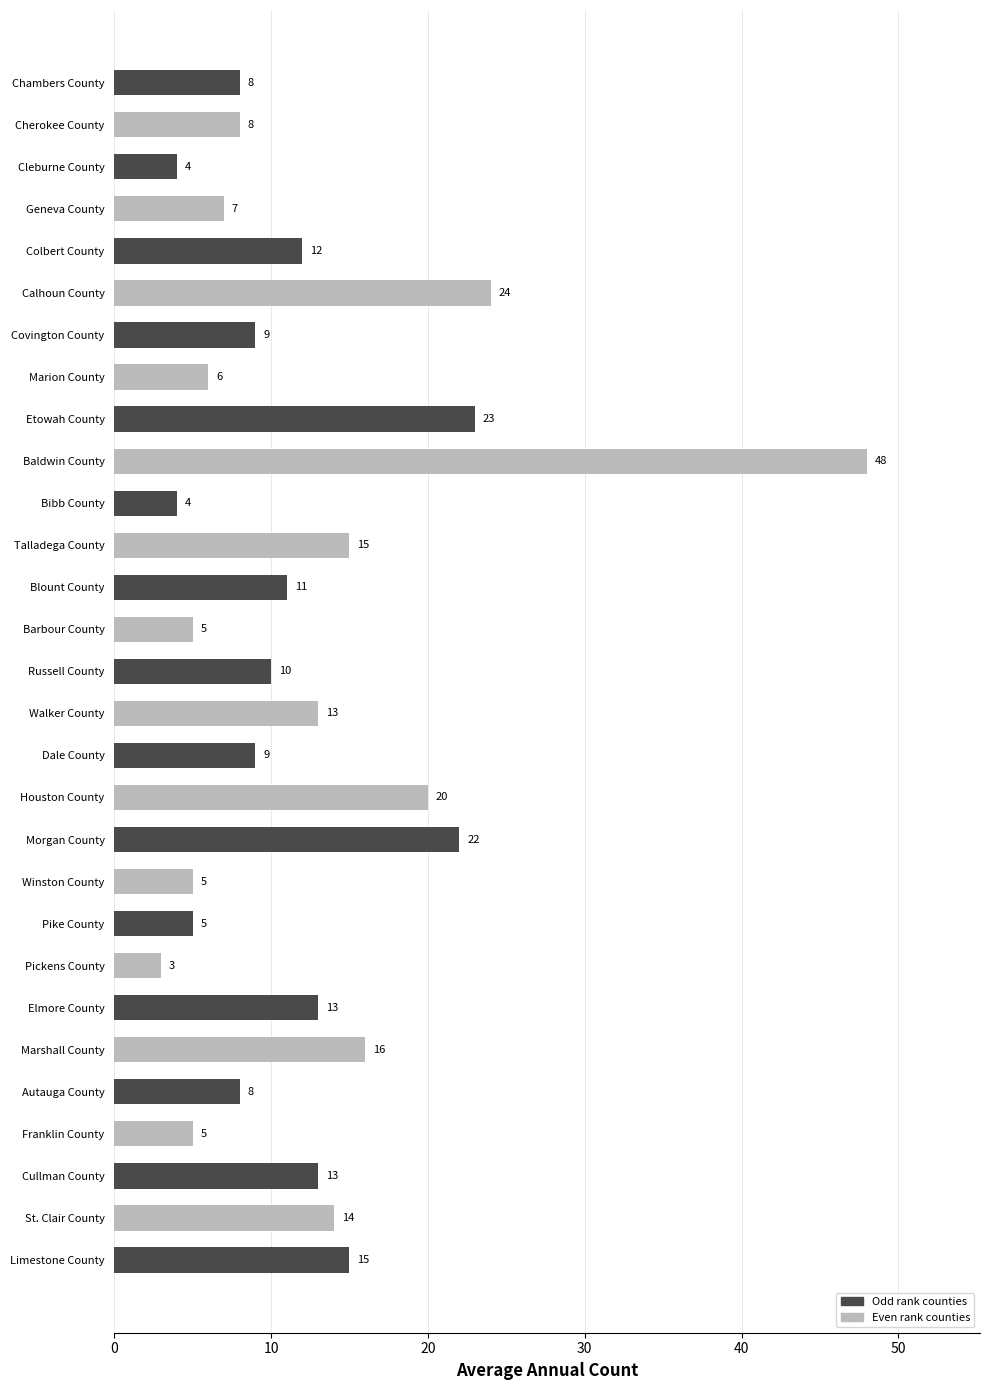

What is the label of the 1st bar from the top?

Chambers County